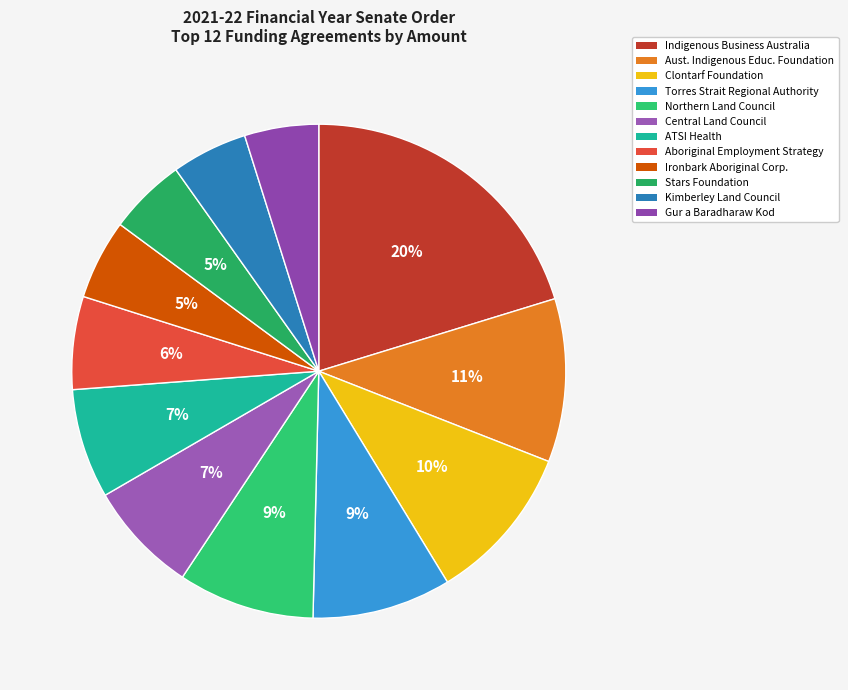

How many slices are in this pie chart?

12